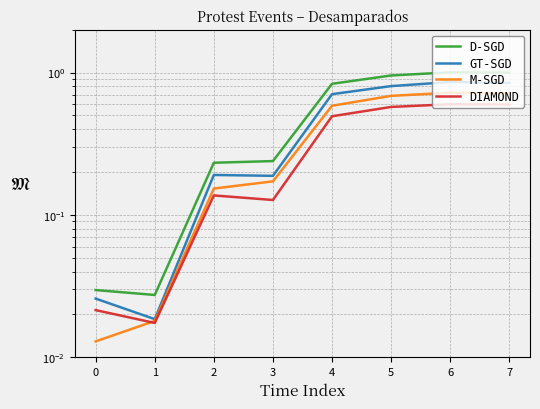

What is the difference between the GT-SGD values at 2 and 0?

0.2